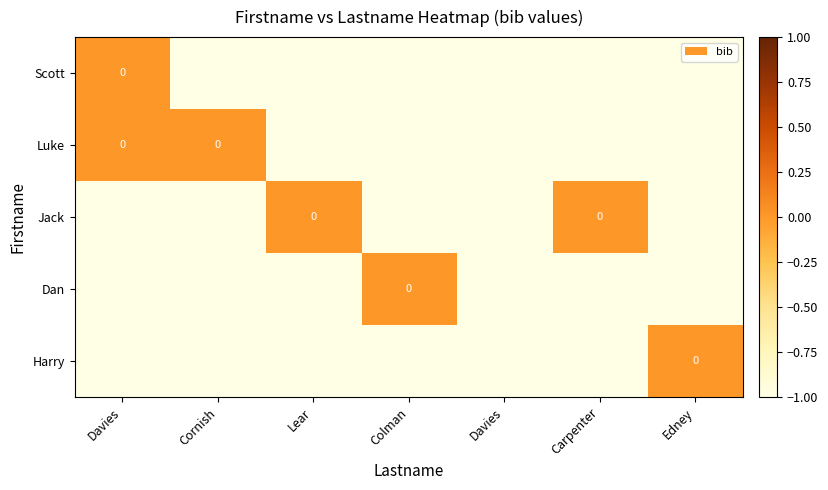

Between Edney and Cornish, which is larger?

Edney